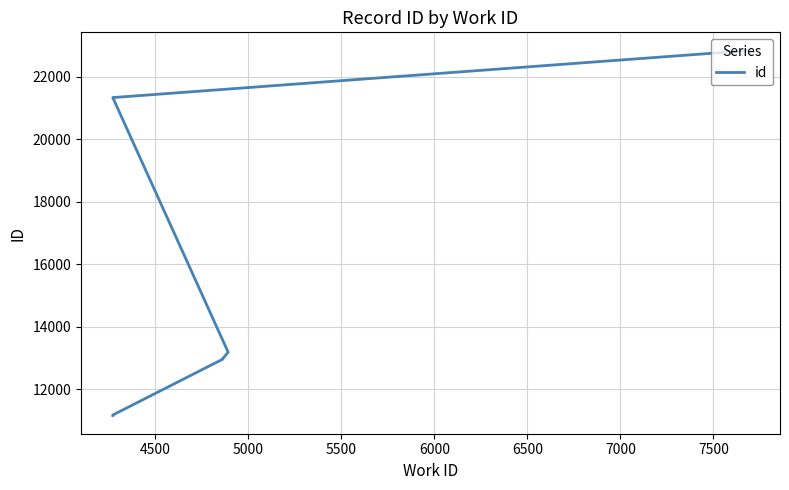

Reading right to left, list all the values displayed in this chart.

22834	21330	13182	12987	12963	11173	11158